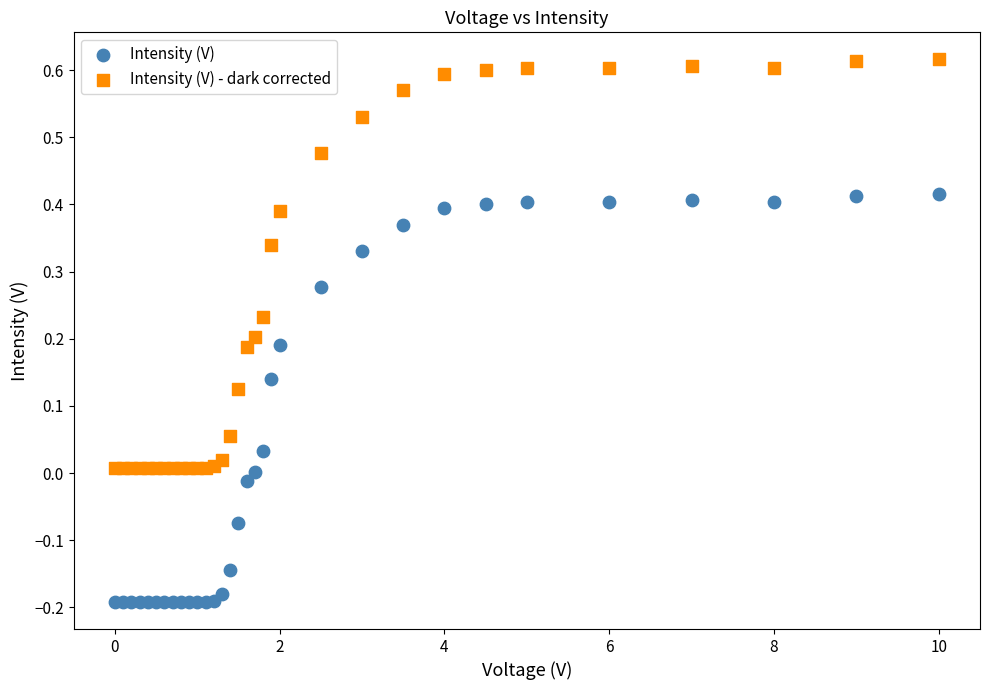

What is the X range (max minus min) for the scatter plot?

10.0